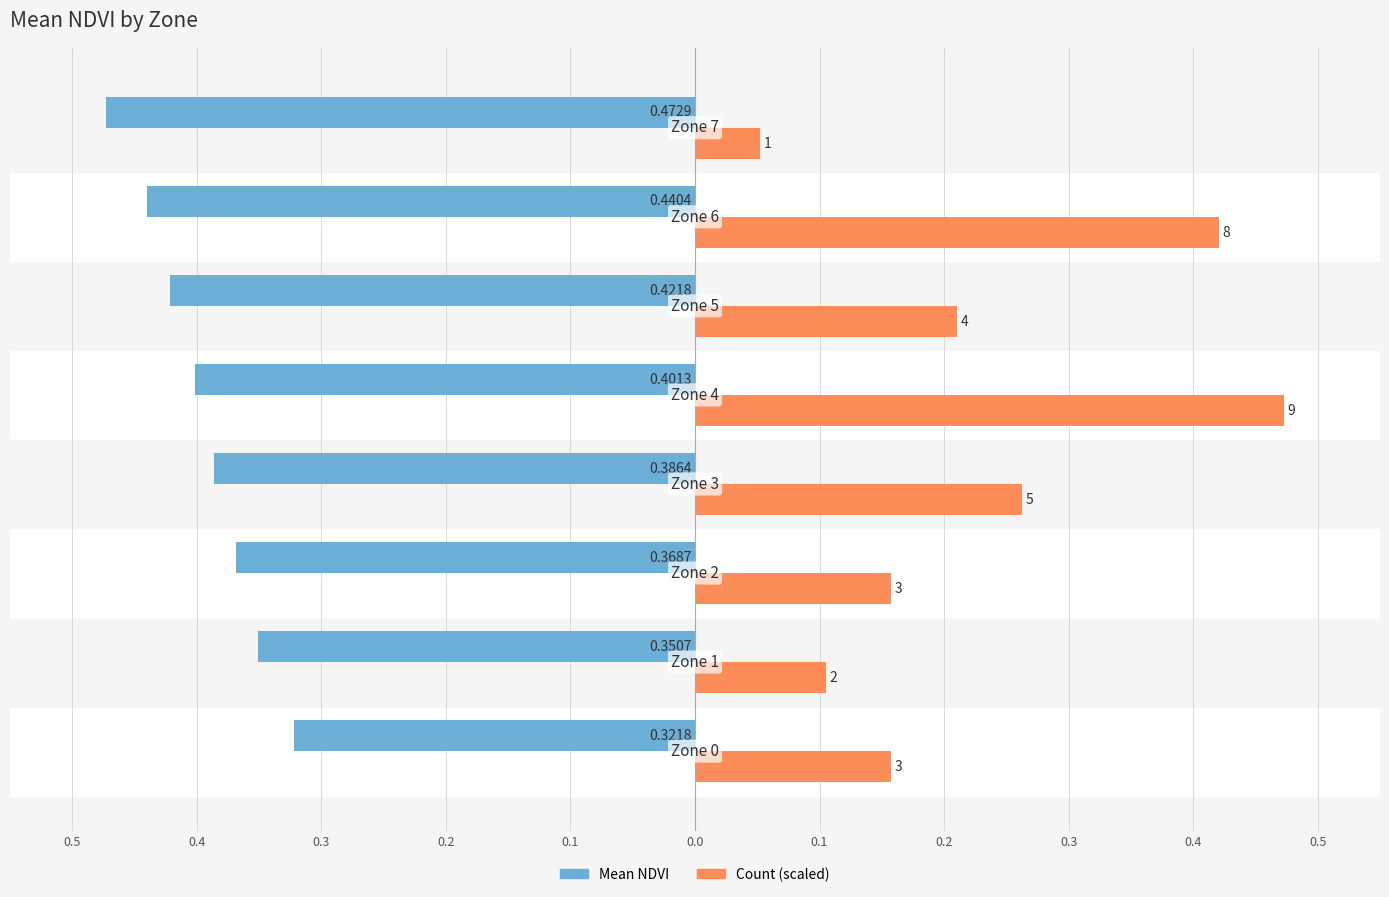

Which series has the largest total across all categories?

Count (scaled)